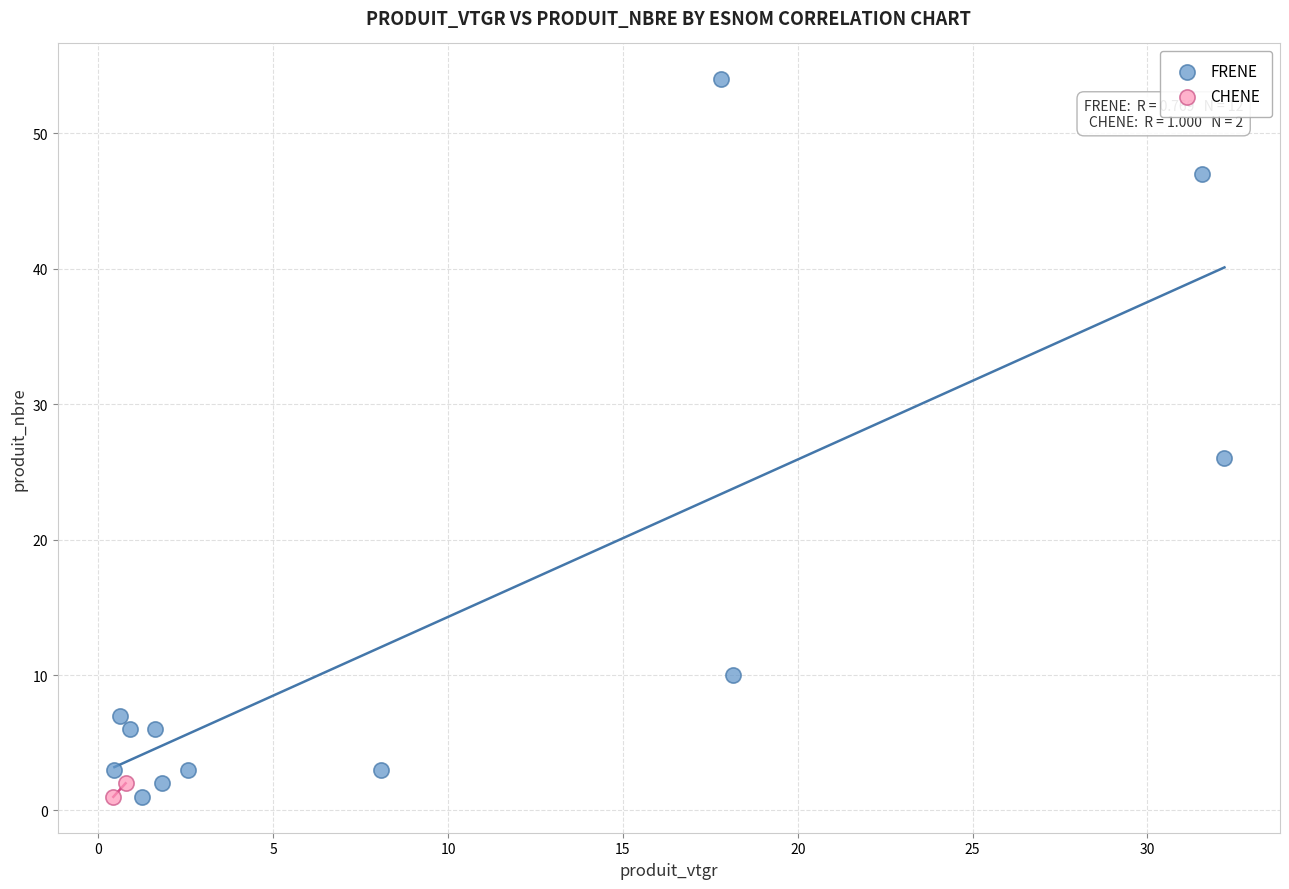

What are all the series names shown in the legend?

FRENE, CHENE